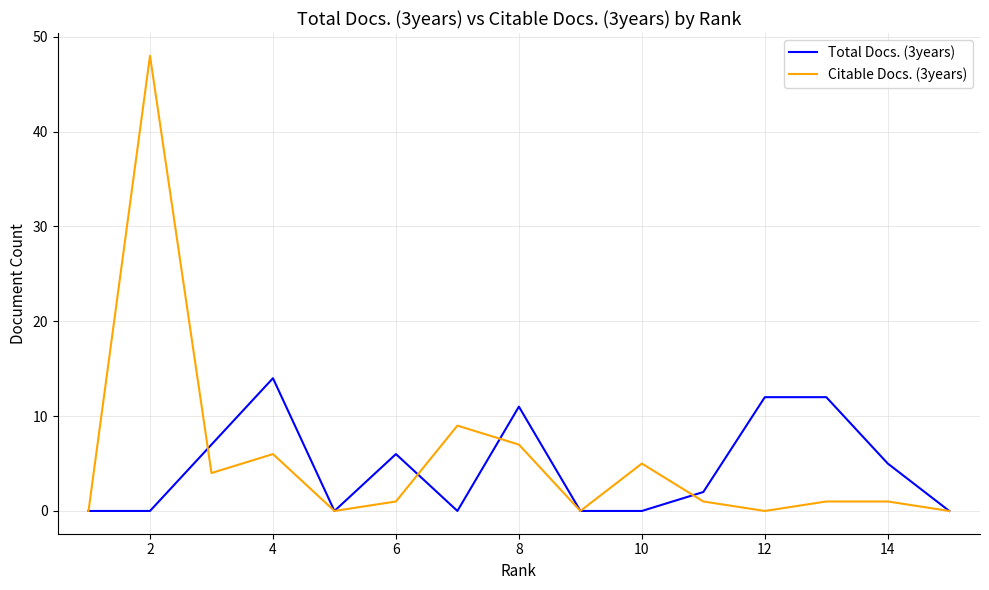

What is the maximum value for Total Docs. (3years)?

14